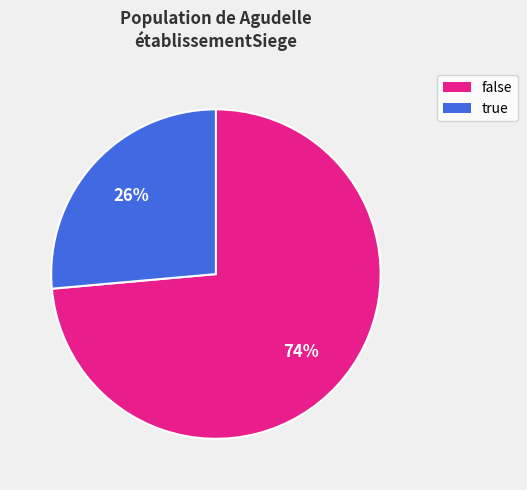

Approximately how many times larger is the value at true compared to false?

0.4